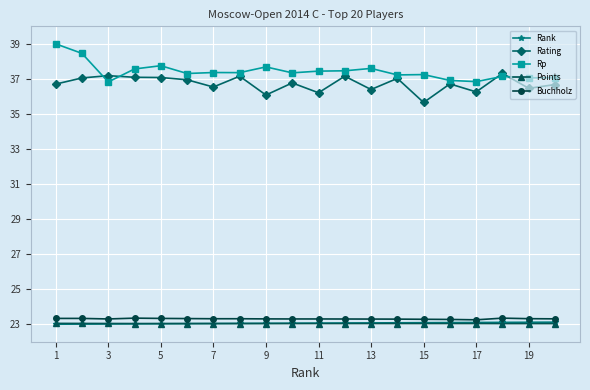

What is the highest value of the Rp series?

39.0